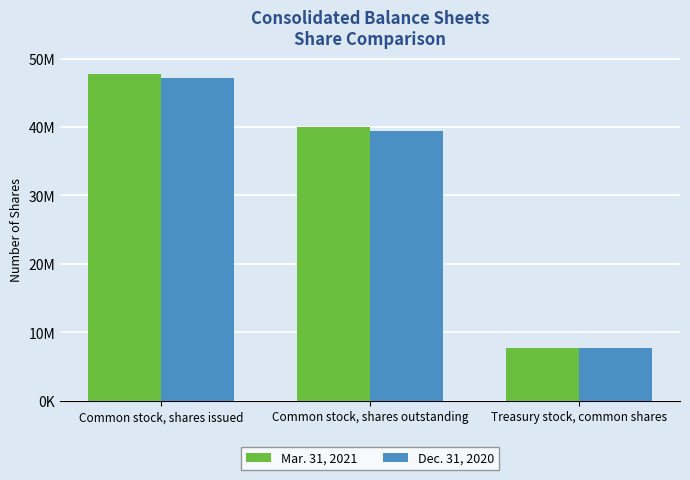

What are all the series names shown in the legend?

Mar. 31, 2021, Dec. 31, 2020